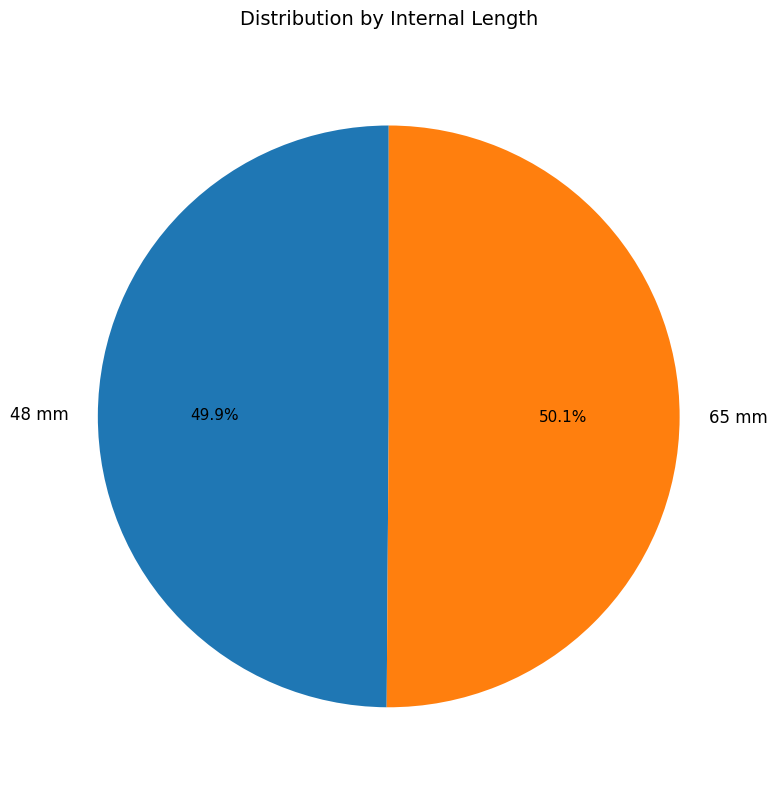

Count the number of slices in the pie.

2